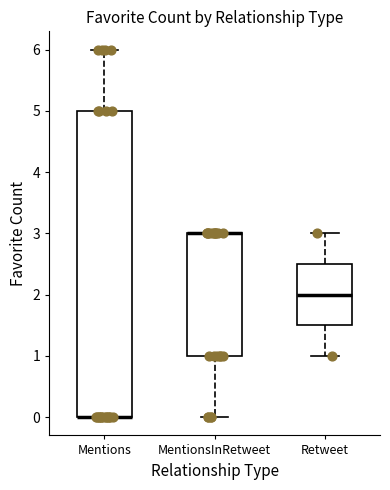

Comparing the boxes themselves (not the whiskers), which one is the tallest?

Mentions